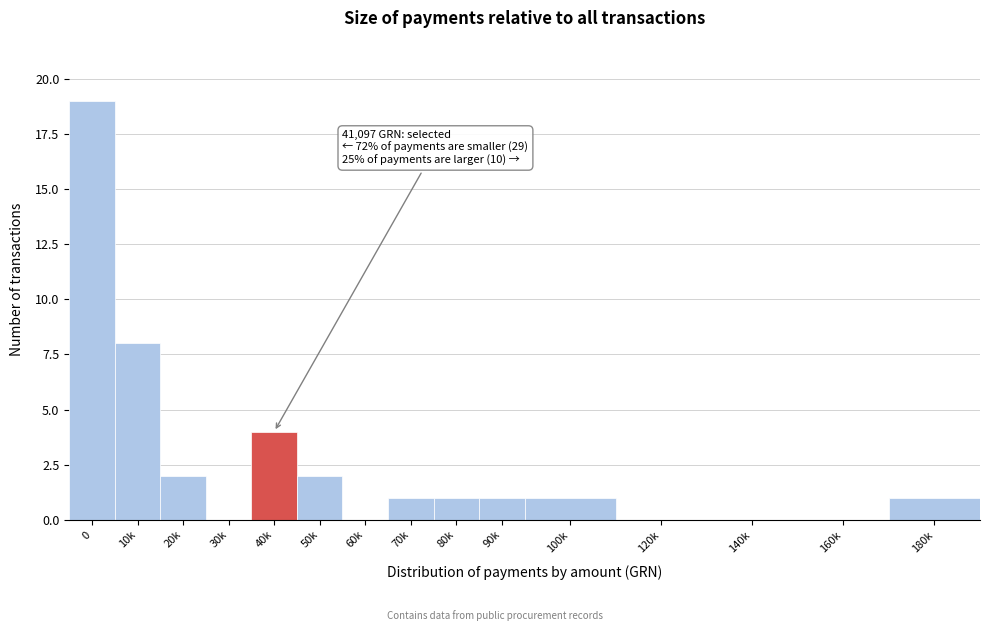

Reading right to left, list all the values displayed in this chart.

180k=1	160k=0	140k=0	120k=0	100k=1	90k=1	80k=1	70k=1	60k=0	50k=2	40k=4	30k=0	20k=2	10k=8	0=19